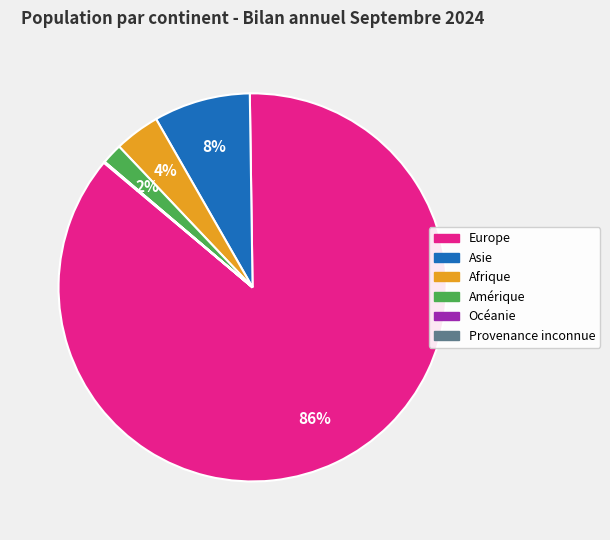

The Europe slice represents 73% of the pie. True or false?

False